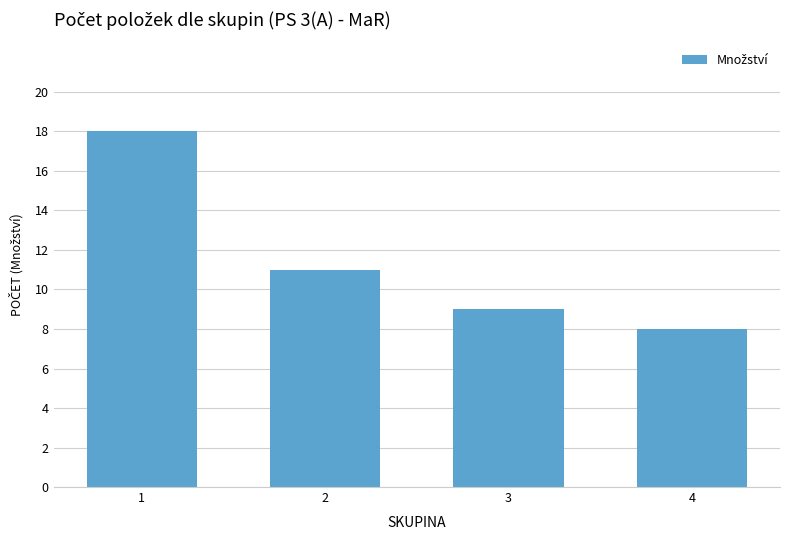

How many data points are less than 11?

2